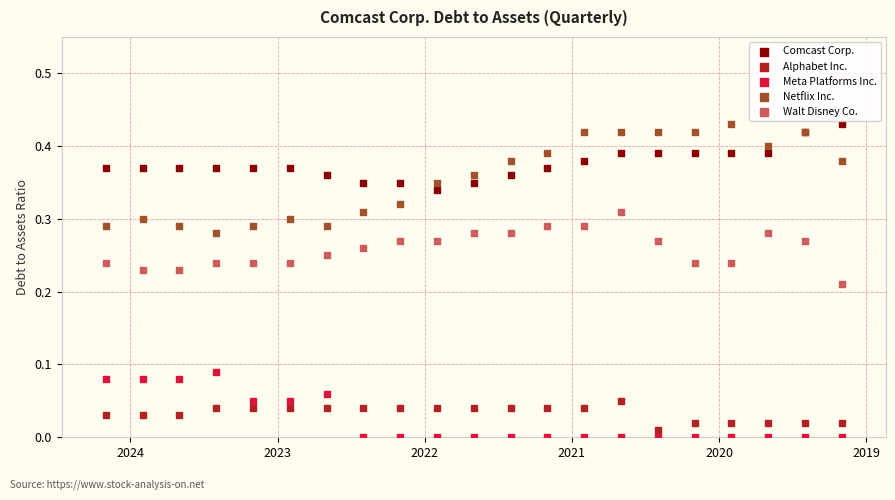

What is the X range (max minus min) for the scatter plot?

5.0